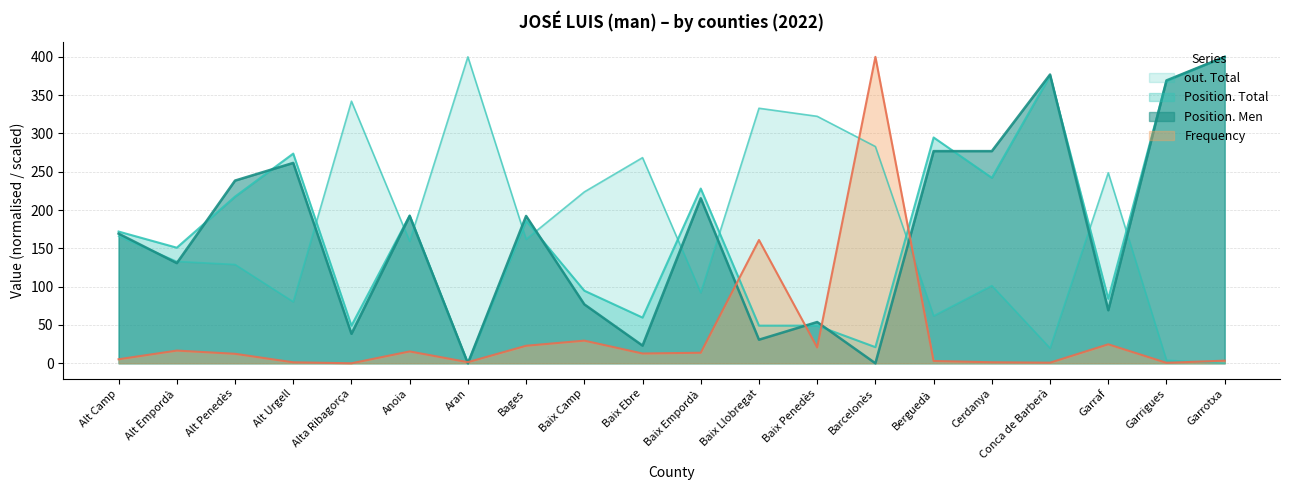

In Frequency, how many points are higher than both neighbors (excluding endpoints)?

6